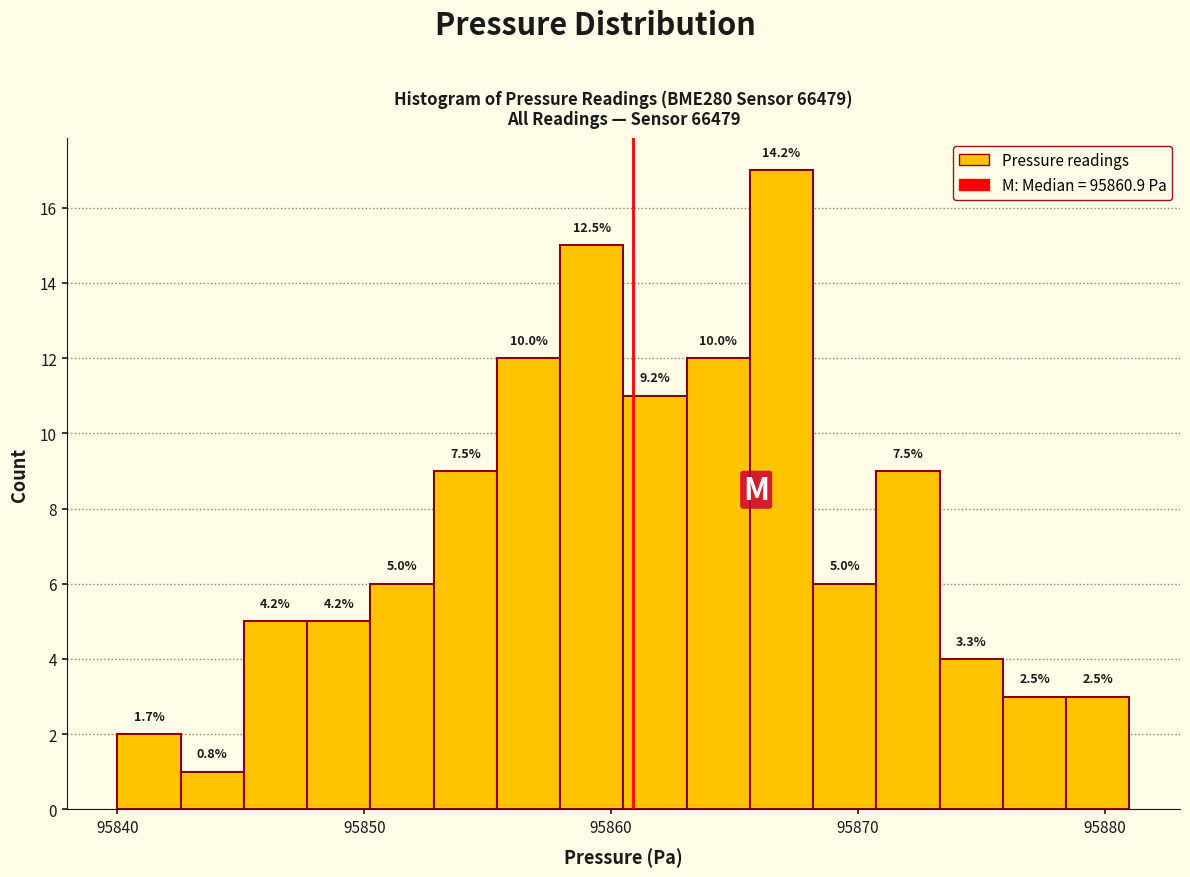

Around what value on the x-axis is the tallest bar? Give the approximate position of its centre, as read against the axis.

95867